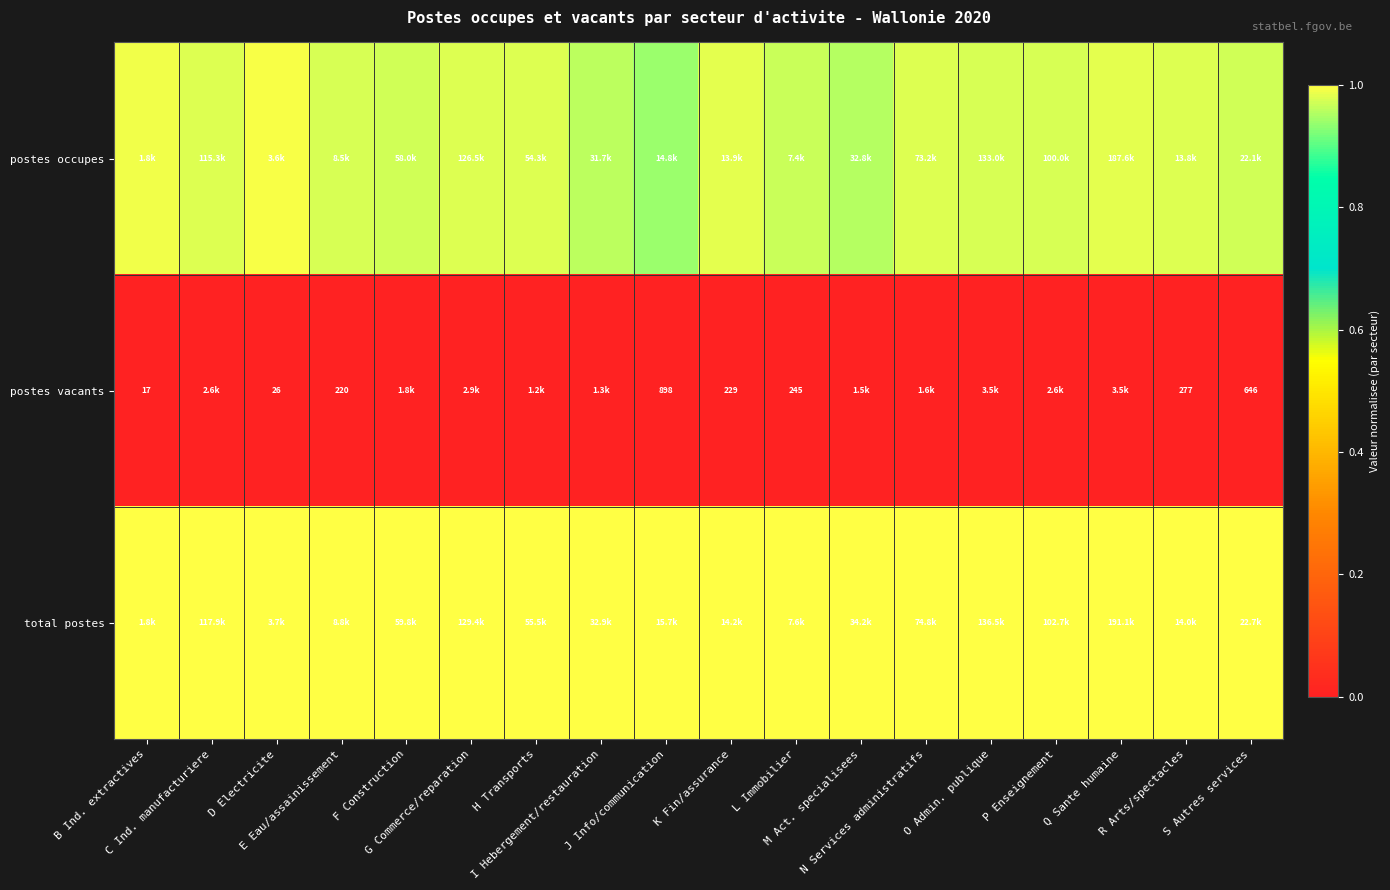

Which series has the largest total across all categories?

total postes